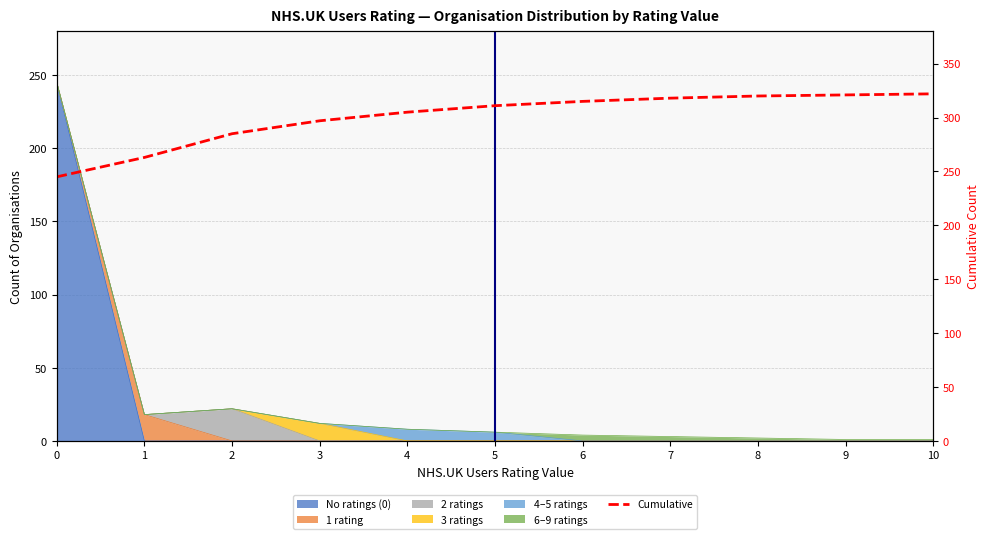

What is the value of the 11th point from the left?

322